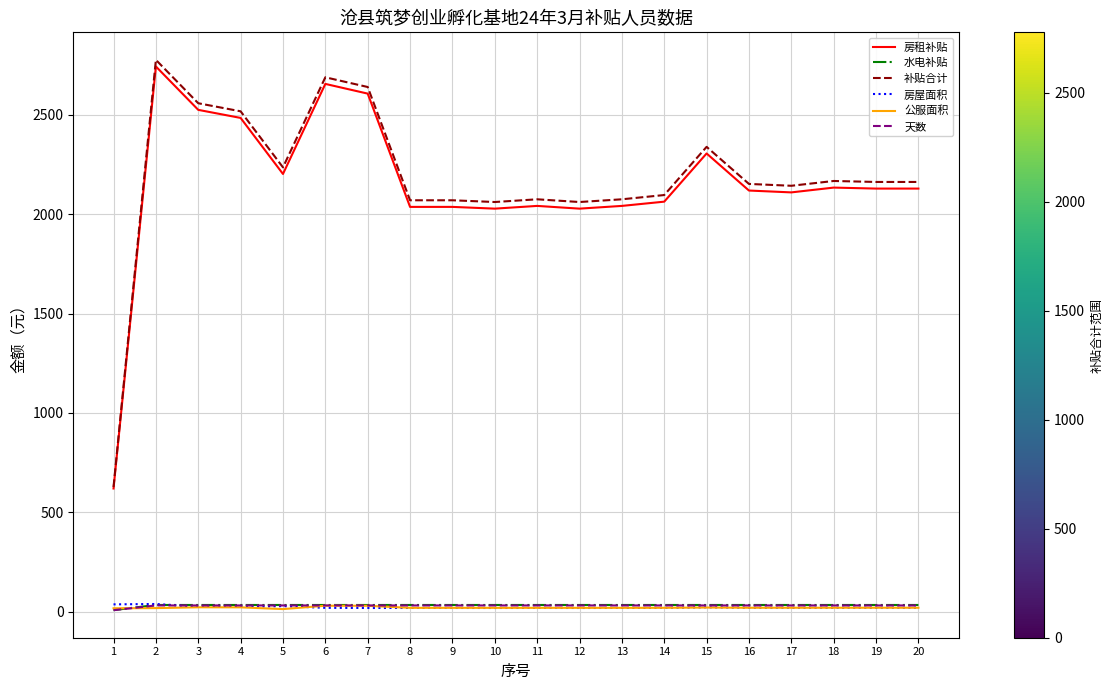

How many lines are shown in the chart?

6